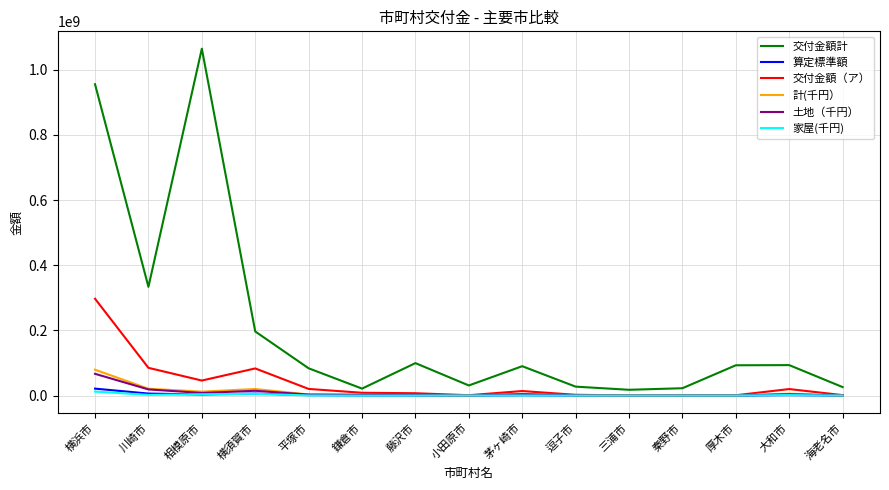

Is it true that 交付金額計 equals 1552548412 at 相模原市?

False